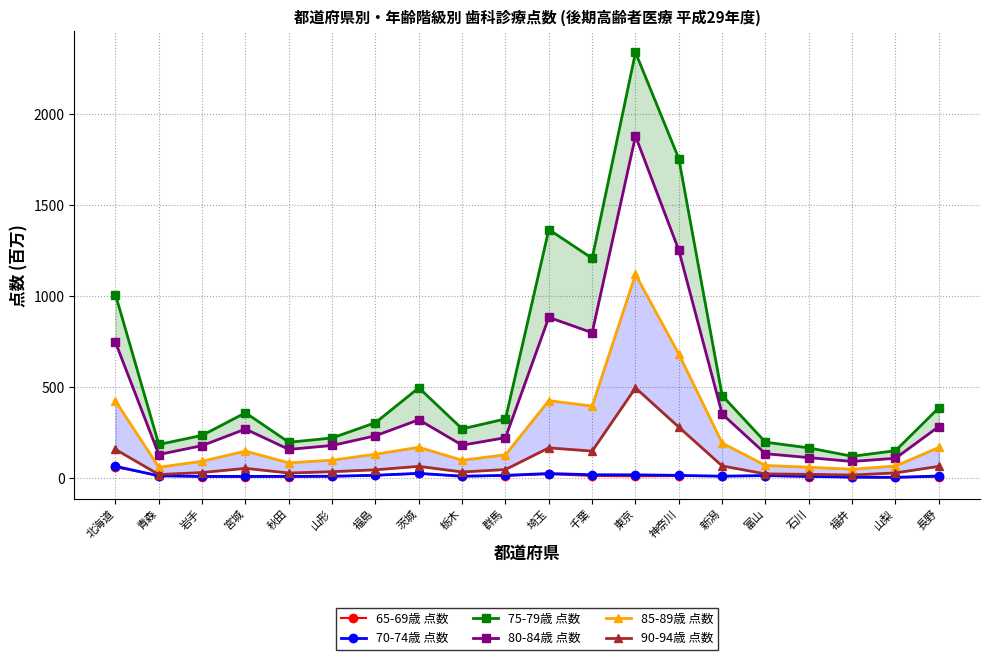

At which category is the sum across all series the highest?

東京